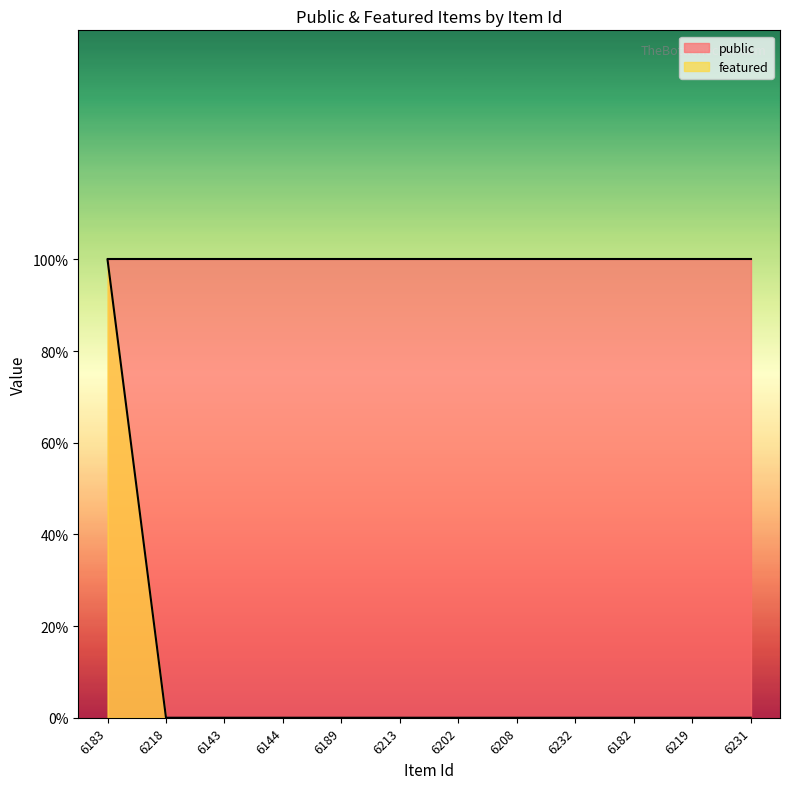

Reading left to right, list all the values displayed in this chart.

6183=1	6218=0	6143=0	6144=0	6189=0	6213=0	6202=0	6208=0	6232=0	6182=0	6219=0	6231=0